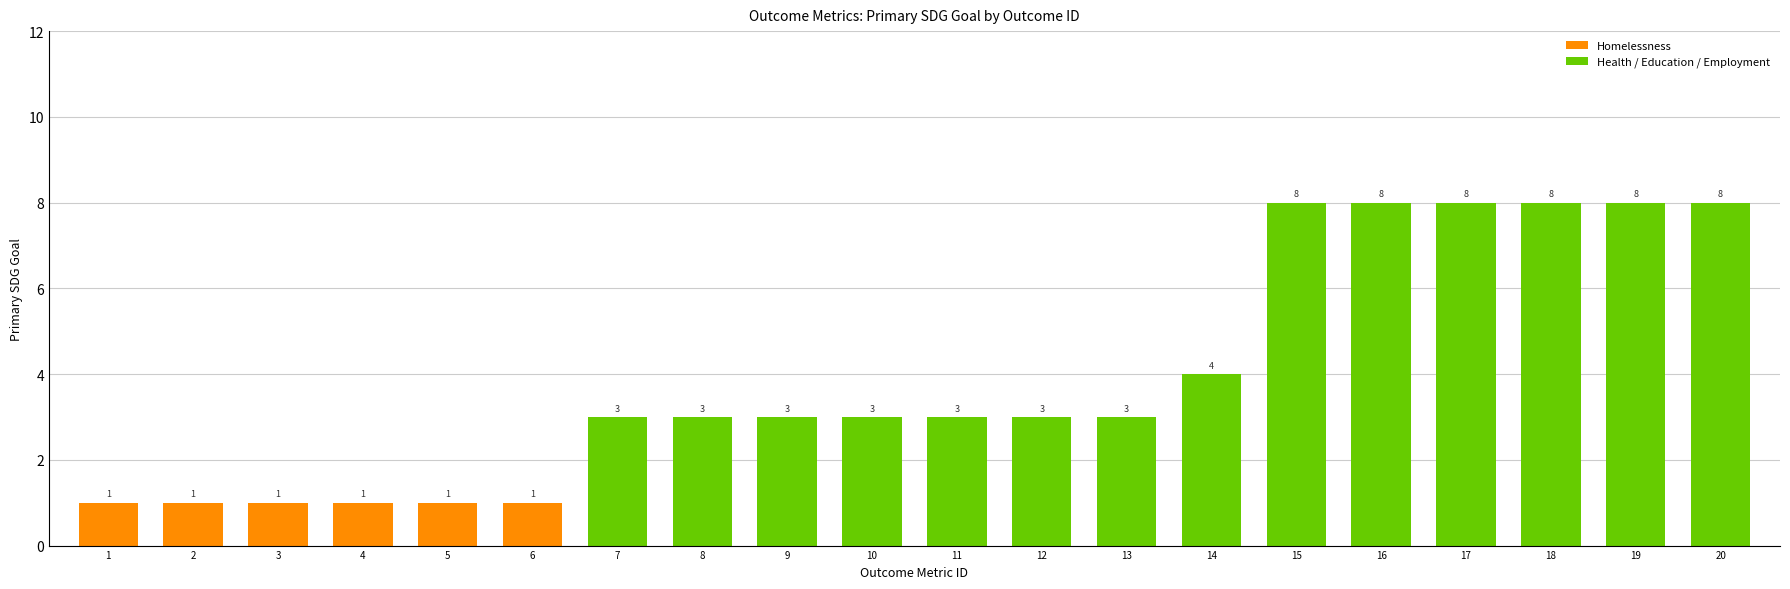

What is the value of the 2nd bar from the left?

1